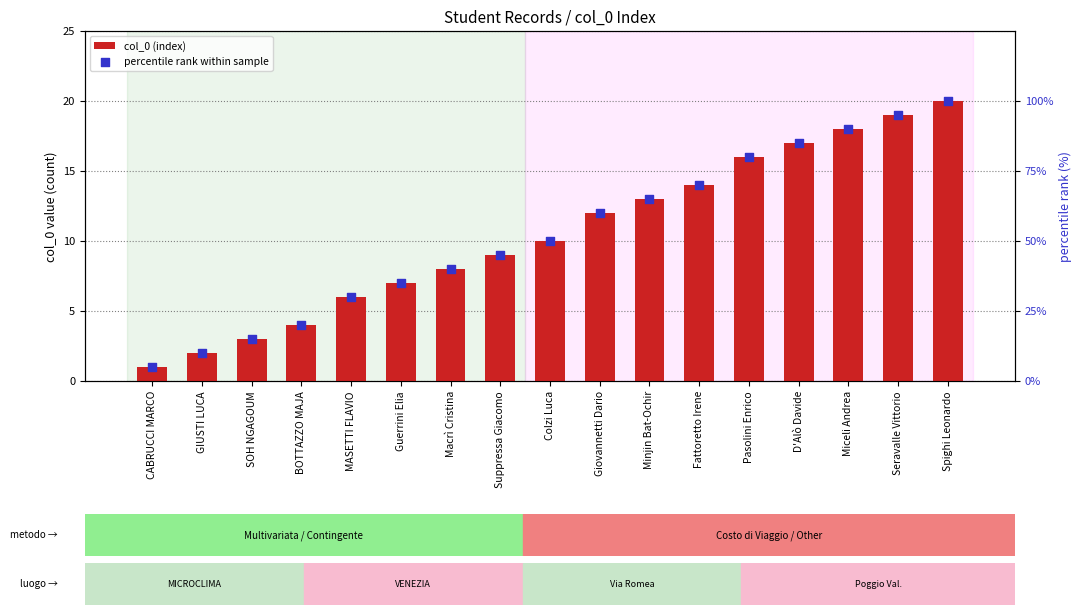

What are all the series names shown in the legend?

col_0 (index), percentile rank within sample